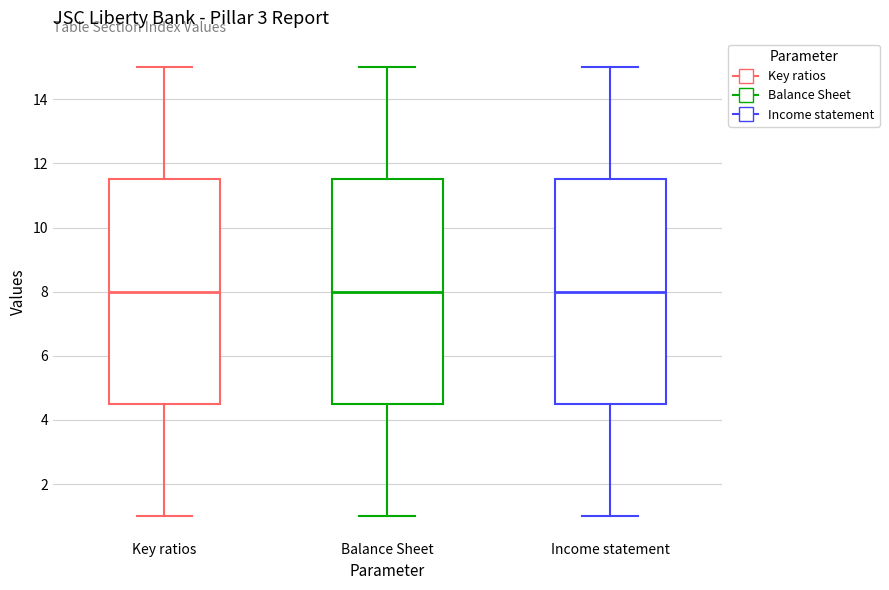

Where is the upper edge of the box for Key ratios on the y-axis? The values are not printed on the chart, so give them approximately, as read against the axis.

11.6